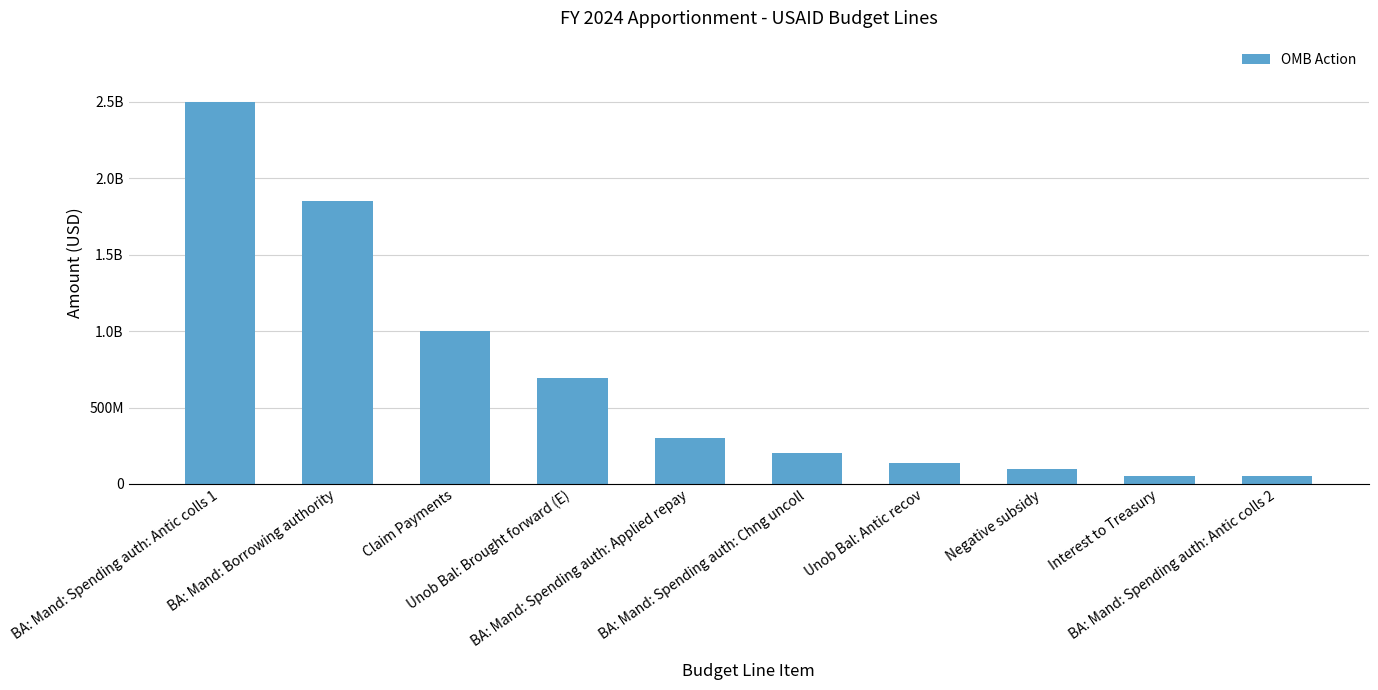

What is the sum of the values at Unob Bal: Antic recov and BA: Mand: Spending auth: Antic colls 1?

2635000000